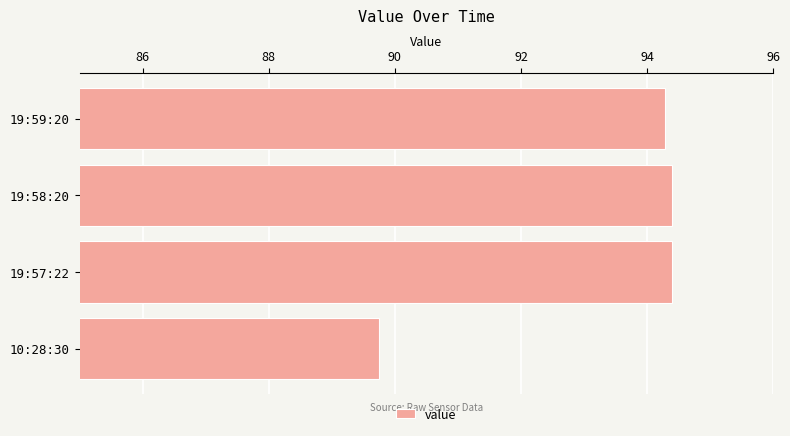

Is it true that the value at 19:57:22 is 94.4?

True